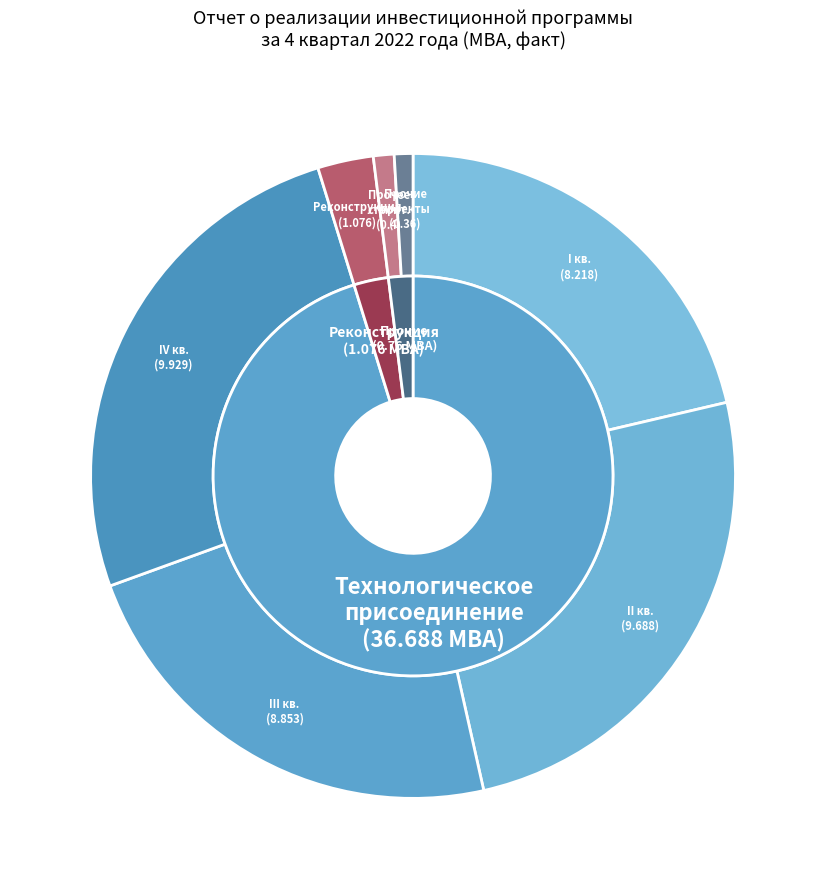

Which has a higher value, I квартал or IV квартал?

IV квартал